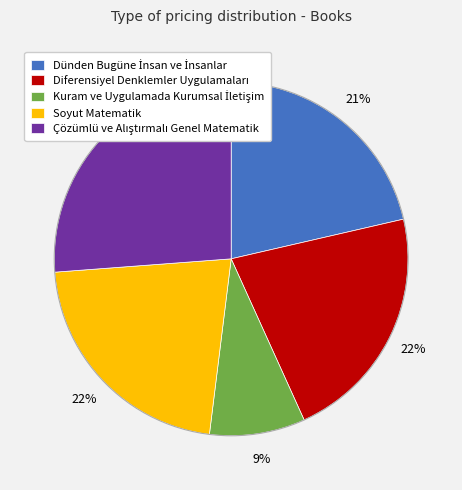

Is there any slice that represents more than half of the pie?

No